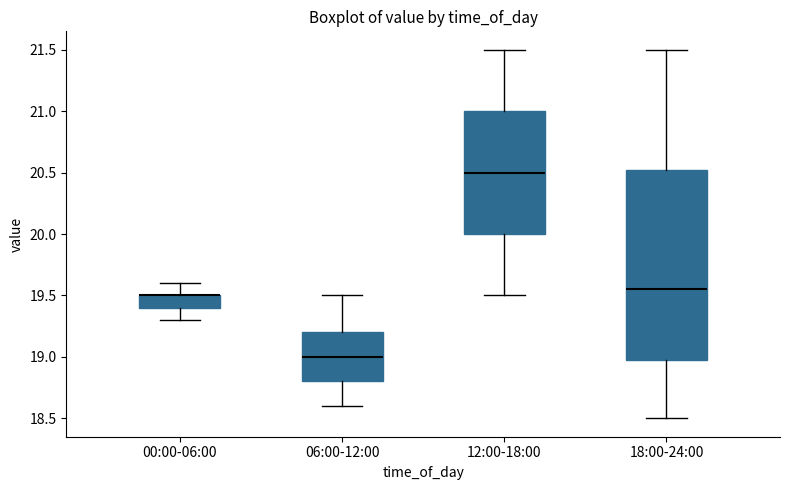

Comparing the boxes themselves (not the whiskers), which one is the tallest?

18:00-24:00